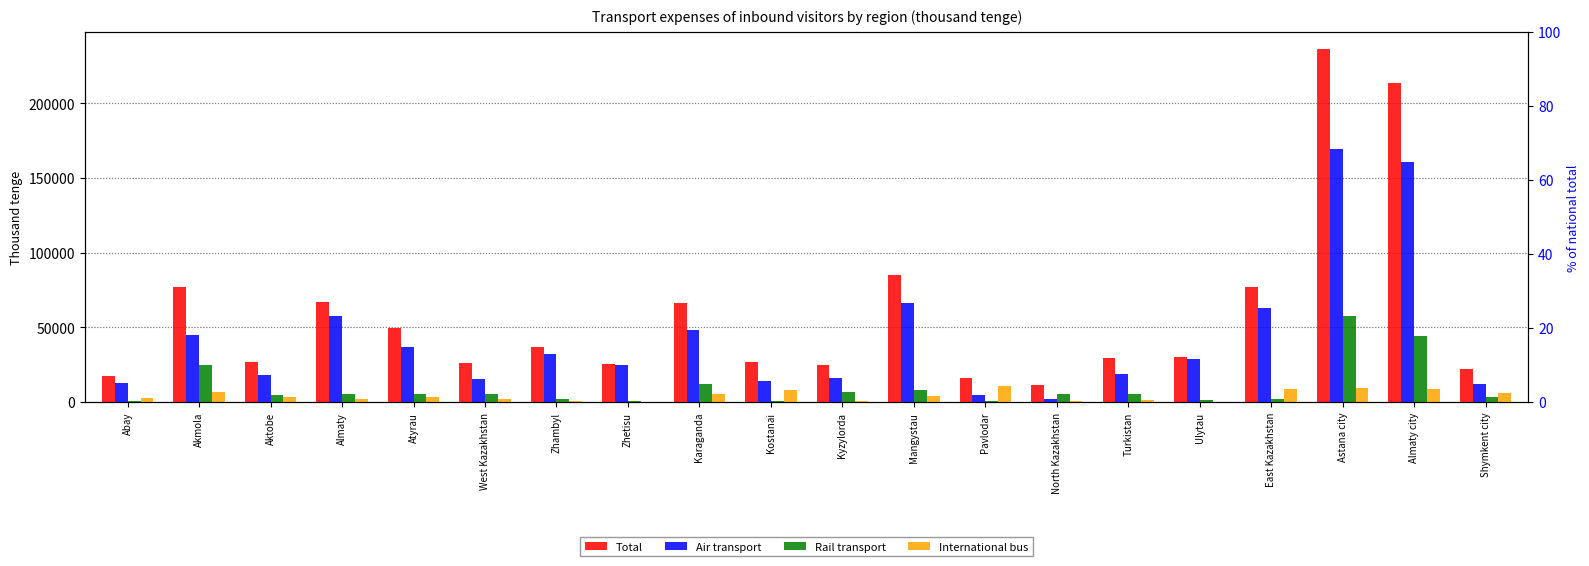

At which label is Total closest to 123781?

Mangystau